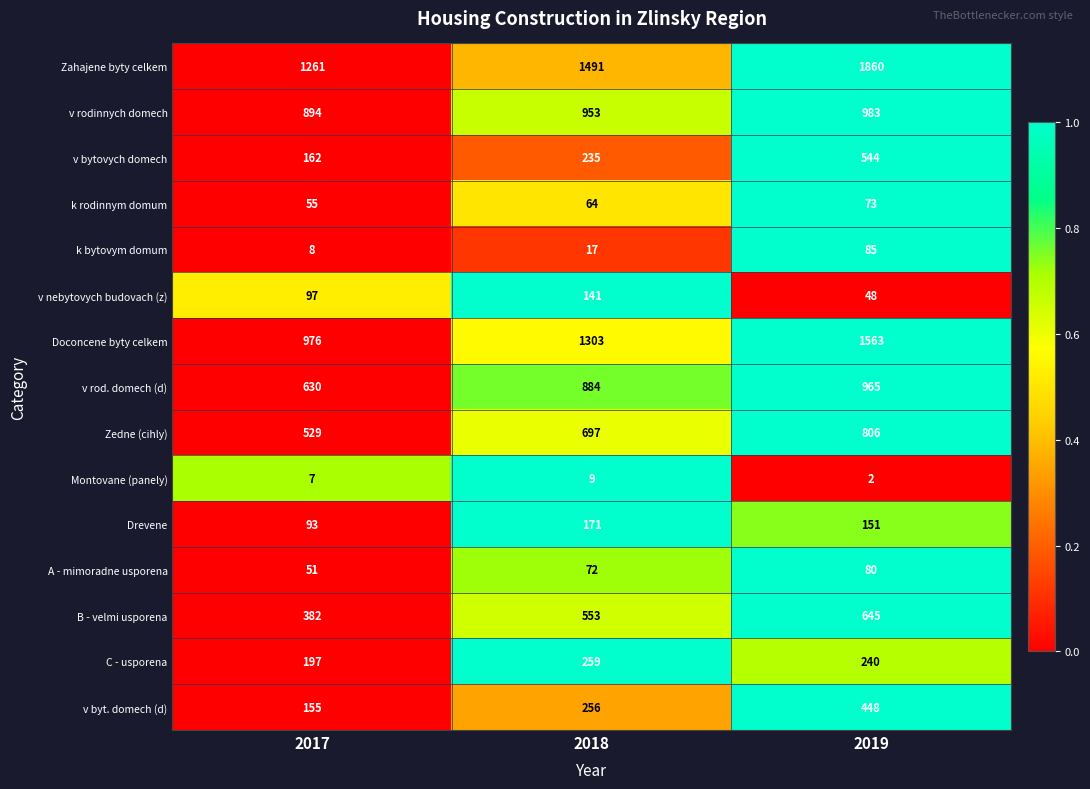

Which label corresponds to the largest value in the chart?

2019